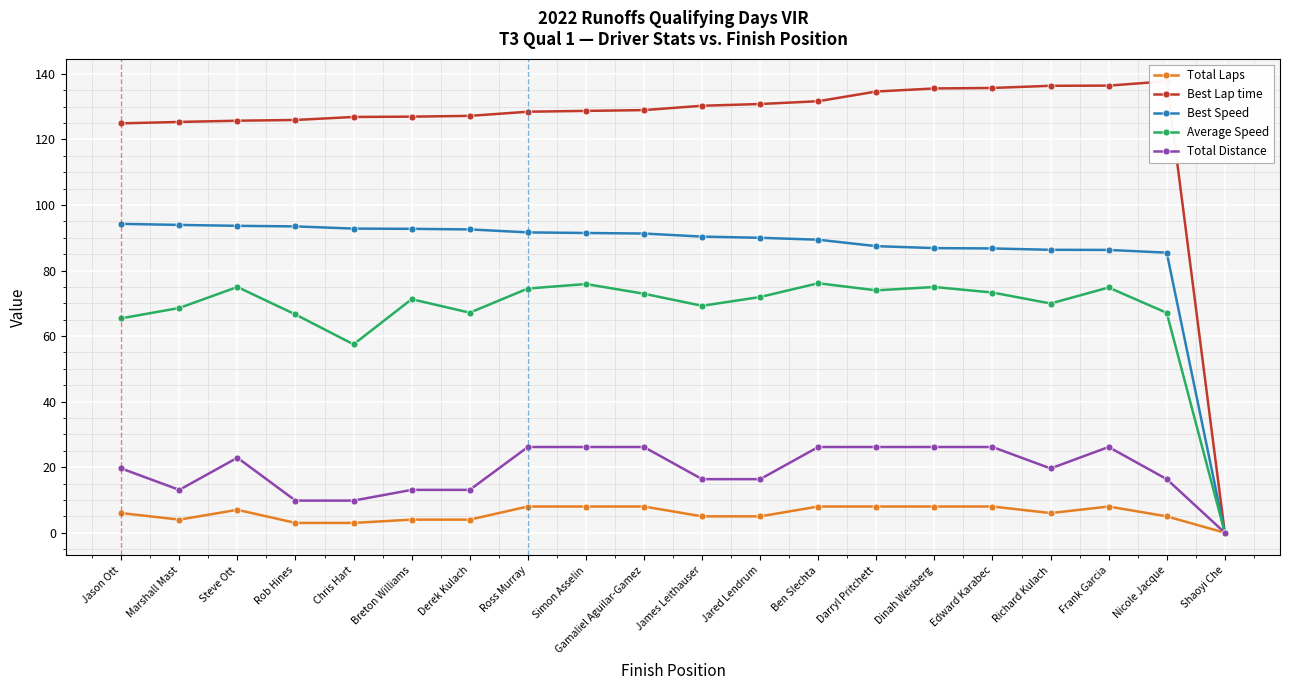

How many Total Laps values are between 4 and 8?

17